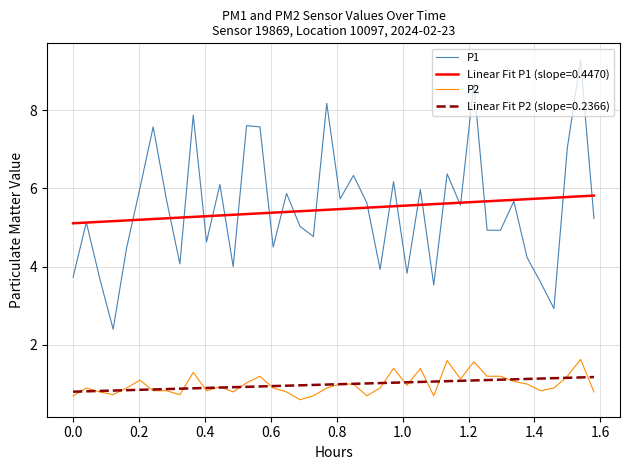

True or false: P1 and P2 intersect in this chart.

False